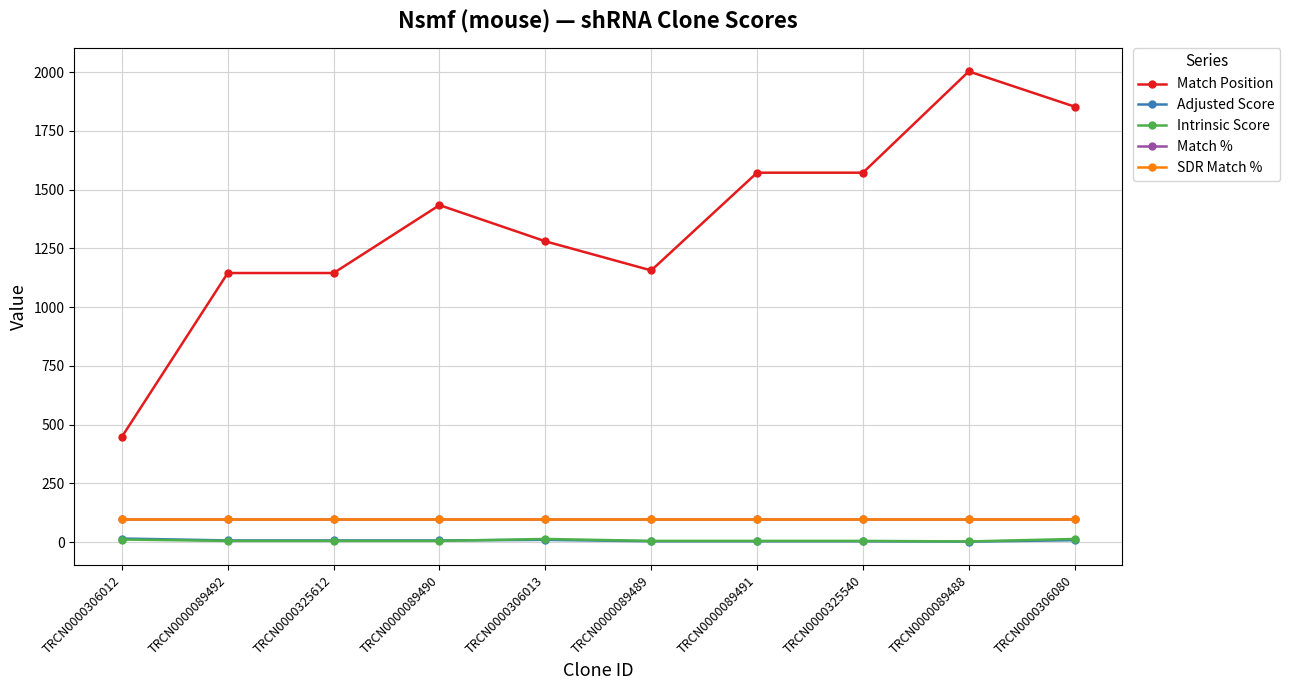

Which series has the widest spread of values?

Match Position